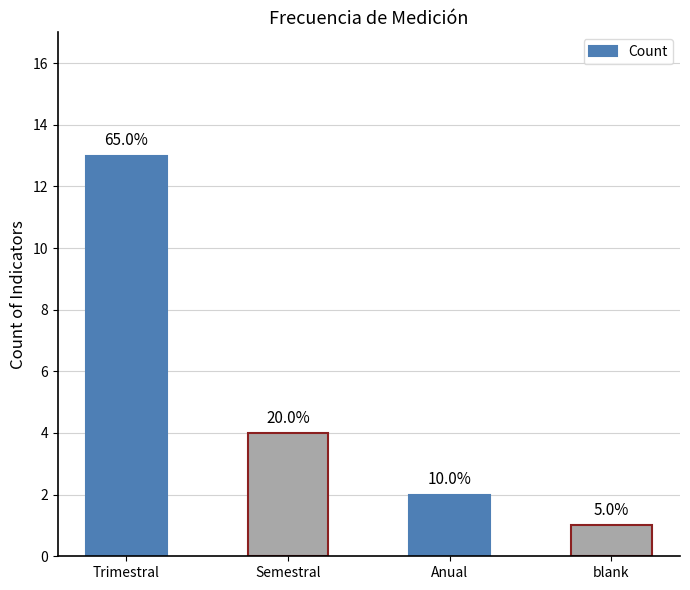

Where does the data first go above 4?

Trimestral